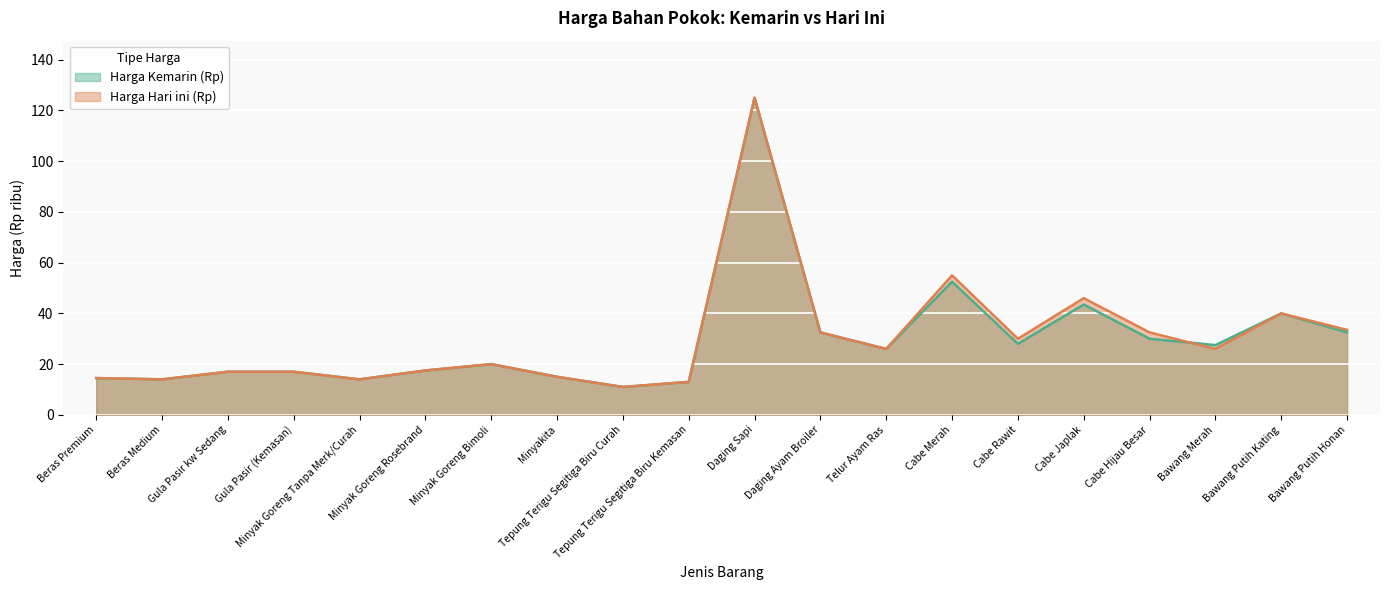

What is the difference between the maximum and minimum values in the Harga Kemarin (Rp) series?

114.0